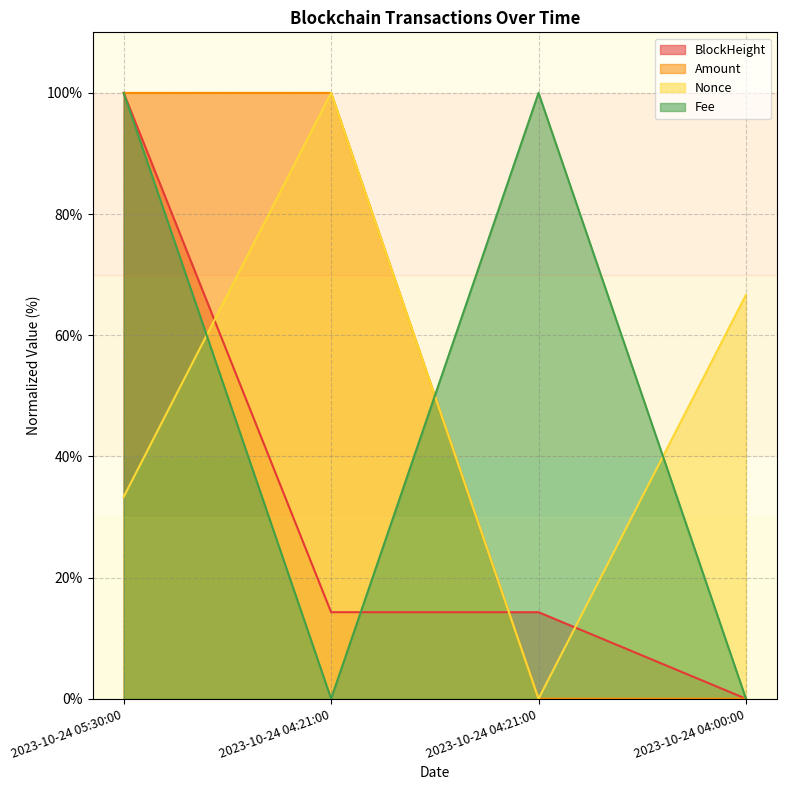

Where is Nonce nearest to the value 49?

2023-10-24 05:30:00